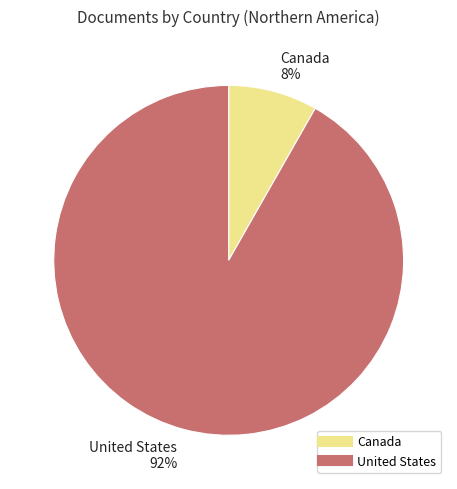

To the nearest percent, what portion does United States represent?

92%